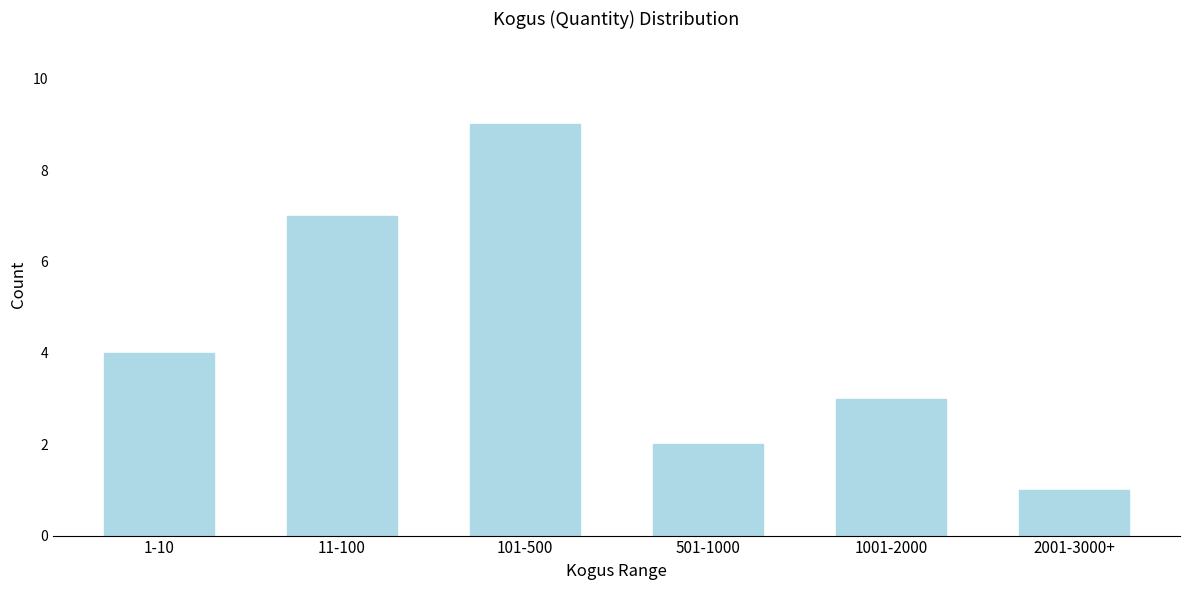

Reading left to right, extract all data points from this chart.

1-10=4	11-100=7	101-500=9	501-1000=2	1001-2000=3	2001-3000+=1